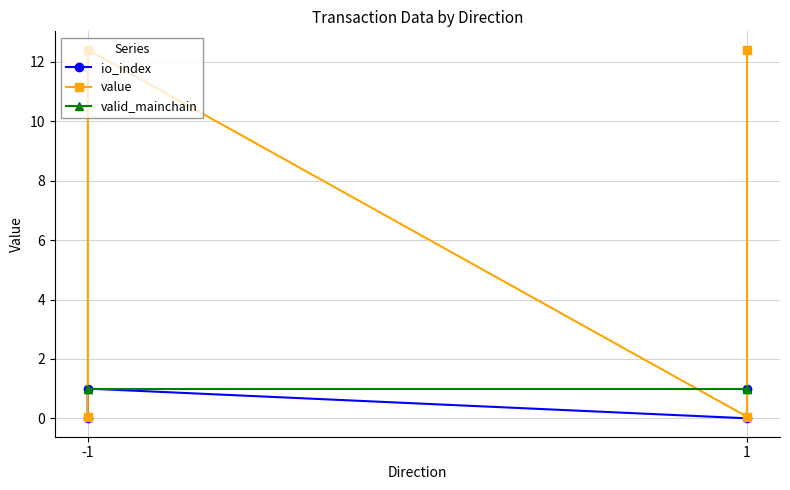

How many io_index values are between 0 and 1?

4